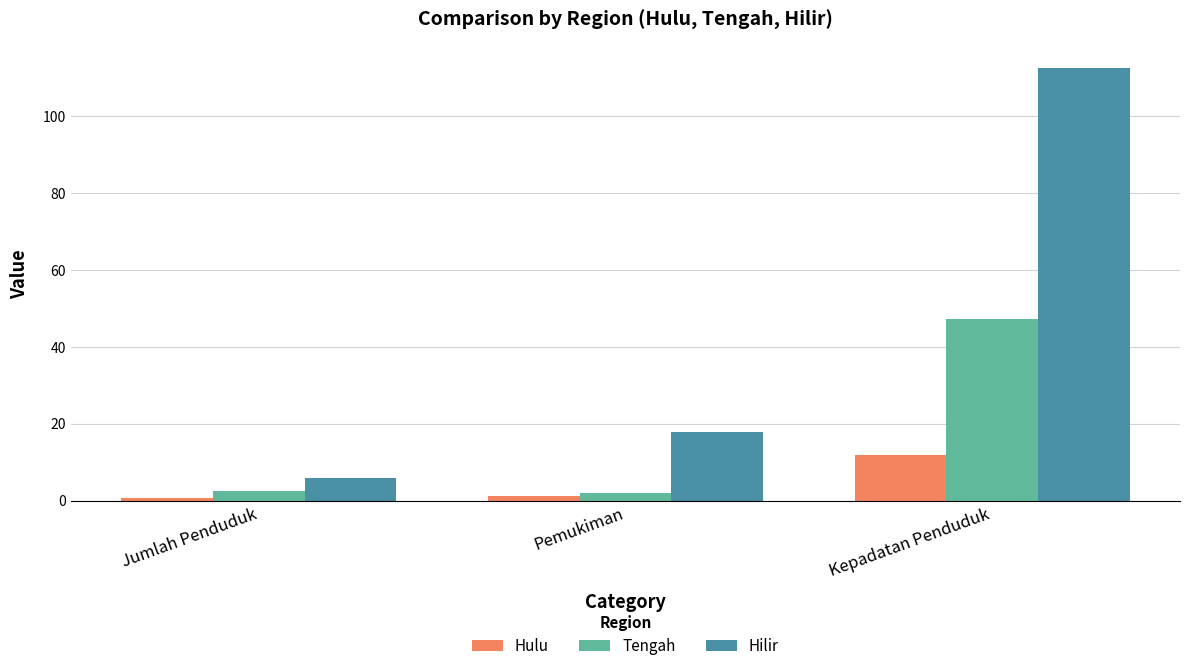

Is the value of Hulu at Kepadatan Penduduk greater than the value of Hilir at Kepadatan Penduduk?

No